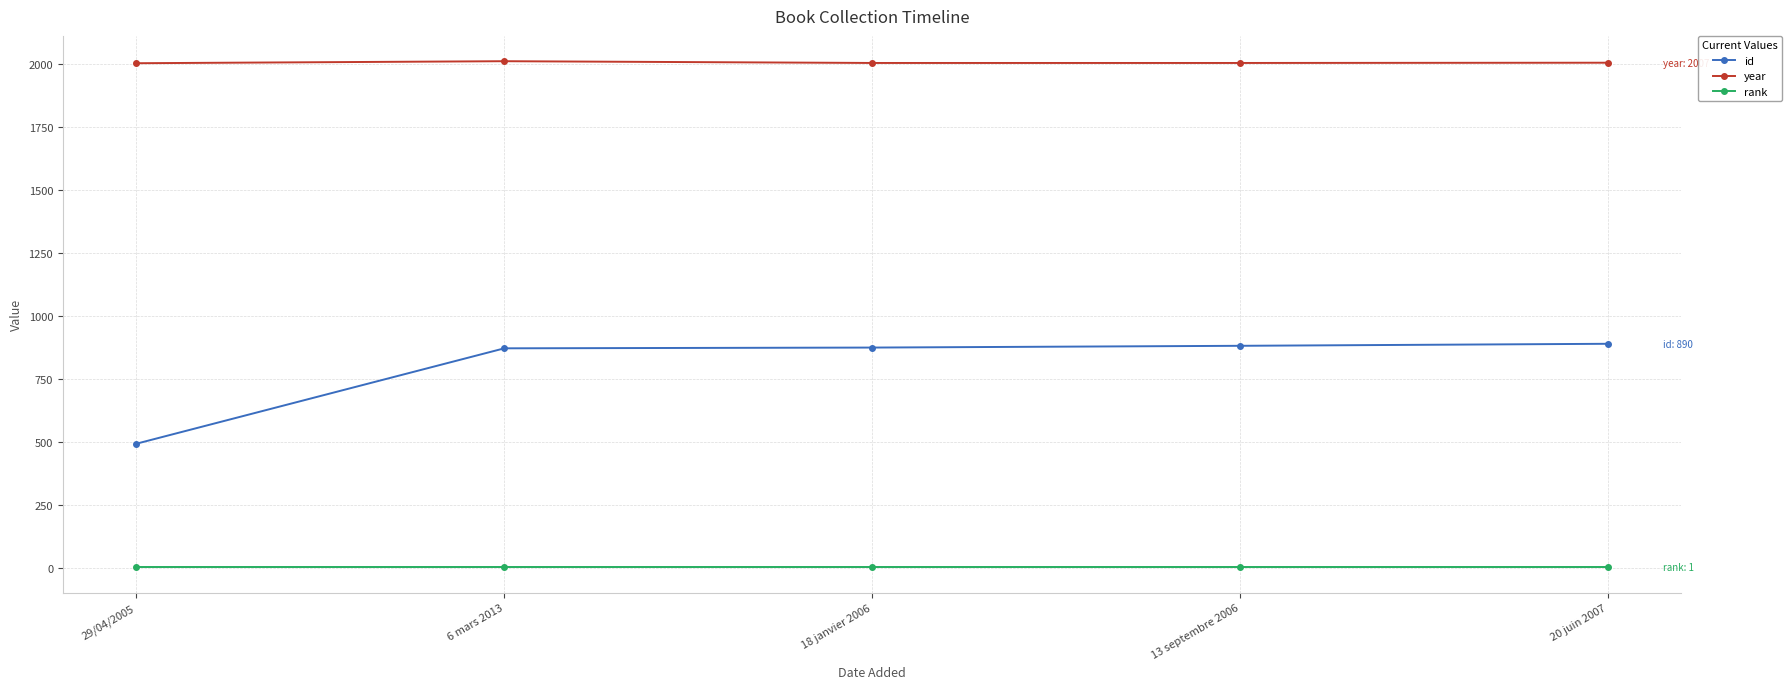

Is it true that rank equals 1 at 20 juin 2007?

True